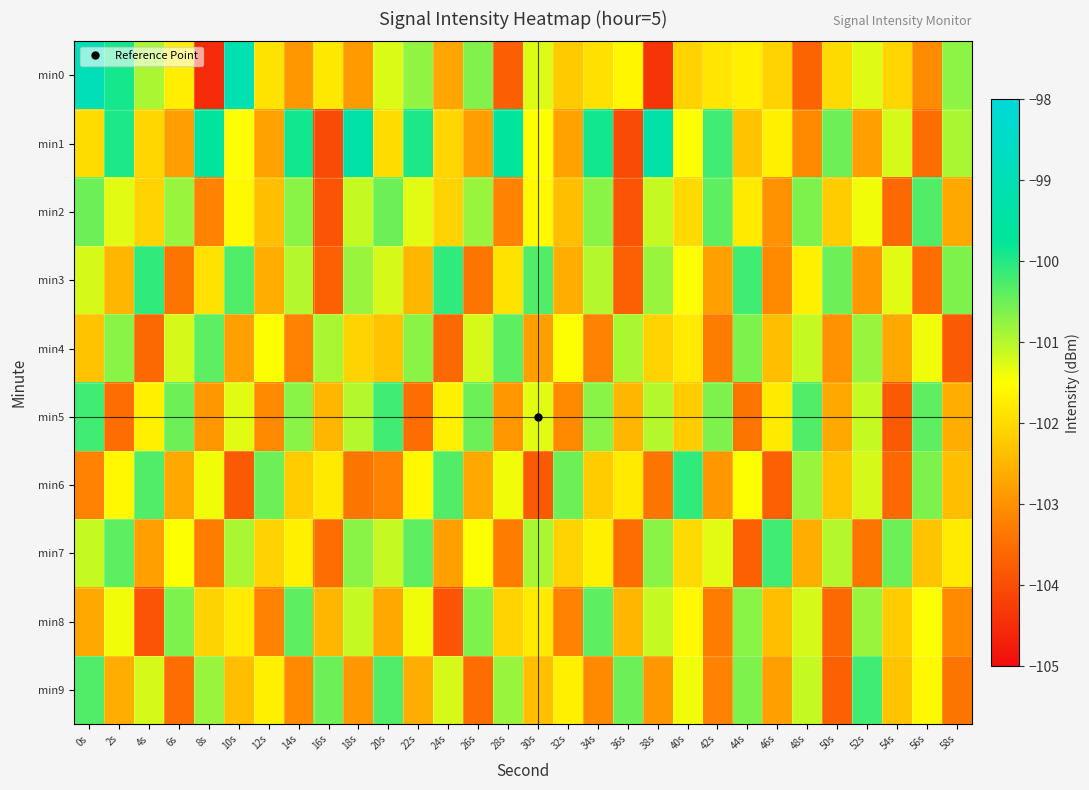

Reading left to right, list all the values displayed in this chart.

min0: 0s=-98.9	2s=-99.9	4s=-100.9	6s=-101.7	8s=-104.5	10s=-99.1	12s=-101.9	14s=-102.9	16s=-101.8	18s=-102.9	20s=-101.3	22s=-100.8	24s=-102.7	26s=-100.6	28s=-103.7	30s=-101.3	32s=-102.2	34s=-101.9	36s=-101.6	38s=-104.4	40s=-102.1	42s=-101.8	44s=-101.7	46s=-102.1	48s=-103.7	50s=-102.0	52s=-101.3	54s=-102.1	56s=-103.1	58s=-100.7
min1: 0s=-102.0	2s=-99.9	4s=-102.0	6s=-102.8	8s=-99.6	10s=-101.5	12s=-102.8	14s=-99.9	16s=-104.0	18s=-99.3	20s=-102.0	22s=-99.9	24s=-102.0	26s=-102.8	28s=-99.6	30s=-101.5	32s=-102.8	34s=-99.9	36s=-104.0	38s=-99.3	40s=-101.5	42s=-100.2	44s=-102.3	46s=-101.7	48s=-103.1	50s=-100.5	52s=-102.8	54s=-101.2	56s=-103.5	58s=-100.9
min2: 0s=-100.5	2s=-101.3	4s=-102.1	6s=-100.8	8s=-103.2	10s=-101.6	12s=-102.4	14s=-100.7	16s=-103.9	18s=-101.1	20s=-100.5	22s=-101.3	24s=-102.1	26s=-100.8	28s=-103.2	30s=-101.6	32s=-102.4	34s=-100.7	36s=-103.9	38s=-101.1	40s=-102.0	42s=-100.4	44s=-101.8	46s=-103.0	48s=-100.6	50s=-102.2	52s=-101.4	54s=-103.6	56s=-100.3	58s=-102.7
min3: 0s=-101.2	2s=-102.5	4s=-100.1	6s=-103.4	8s=-101.9	10s=-100.3	12s=-102.6	14s=-101.0	16s=-103.7	18s=-100.8	20s=-101.2	22s=-102.5	24s=-100.1	26s=-103.4	28s=-101.9	30s=-100.3	32s=-102.6	34s=-101.0	36s=-103.7	38s=-100.8	40s=-101.5	42s=-102.8	44s=-100.2	46s=-103.1	48s=-101.7	50s=-100.5	52s=-102.9	54s=-101.3	56s=-103.5	58s=-100.6
min4: 0s=-102.3	2s=-100.7	4s=-103.6	6s=-101.2	8s=-100.4	10s=-102.8	12s=-101.5	14s=-103.2	16s=-100.9	18s=-102.1	20s=-102.3	22s=-100.7	24s=-103.6	26s=-101.2	28s=-100.4	30s=-102.8	32s=-101.5	34s=-103.2	36s=-100.9	38s=-102.1	40s=-101.8	42s=-103.3	44s=-100.6	46s=-102.4	48s=-101.1	50s=-103.0	52s=-100.8	54s=-102.7	56s=-101.4	58s=-103.8
min5: 0s=-100.2	2s=-103.5	4s=-101.7	6s=-100.5	8s=-102.9	10s=-101.3	12s=-103.1	14s=-100.7	16s=-102.5	18s=-101.0	20s=-100.2	22s=-103.5	24s=-101.7	26s=-100.5	28s=-102.9	30s=-101.3	32s=-103.1	34s=-100.7	36s=-102.5	38s=-101.0	40s=-102.2	42s=-100.6	44s=-103.4	46s=-101.8	48s=-100.3	50s=-102.7	52s=-101.1	54s=-103.8	56s=-100.4	58s=-102.6
min6: 0s=-103.2	2s=-101.6	4s=-100.3	6s=-102.7	8s=-101.4	10s=-103.8	12s=-100.5	14s=-102.2	16s=-101.8	18s=-103.4	20s=-103.2	22s=-101.6	24s=-100.3	26s=-102.7	28s=-101.4	30s=-103.8	32s=-100.5	34s=-102.2	36s=-101.8	38s=-103.4	40s=-100.1	42s=-102.9	44s=-101.5	46s=-103.7	48s=-100.8	50s=-102.3	52s=-101.2	54s=-103.6	56s=-100.6	58s=-102.4
min7: 0s=-101.1	2s=-100.4	4s=-102.8	6s=-101.5	8s=-103.3	10s=-100.9	12s=-102.1	14s=-101.7	16s=-103.5	18s=-100.7	20s=-101.1	22s=-100.4	24s=-102.8	26s=-101.5	28s=-103.3	30s=-100.9	32s=-102.1	34s=-101.7	36s=-103.5	38s=-100.7	40s=-102.0	42s=-101.3	44s=-103.7	46s=-100.2	48s=-102.6	50s=-101.0	52s=-103.4	54s=-100.5	56s=-102.3	58s=-101.8
min8: 0s=-102.7	2s=-101.4	4s=-103.9	6s=-100.6	8s=-102.1	10s=-101.8	12s=-103.2	14s=-100.4	16s=-102.5	18s=-101.1	20s=-102.7	22s=-101.4	24s=-103.9	26s=-100.6	28s=-102.1	30s=-101.8	32s=-103.2	34s=-100.4	36s=-102.5	38s=-101.1	40s=-101.6	42s=-103.3	44s=-100.7	46s=-102.4	48s=-101.2	50s=-103.6	52s=-100.8	54s=-102.2	56s=-101.5	58s=-103.1
min9: 0s=-100.3	2s=-102.6	4s=-101.2	6s=-103.5	8s=-100.8	10s=-102.4	12s=-101.7	14s=-103.1	16s=-100.5	18s=-102.9	20s=-100.3	22s=-102.6	24s=-101.2	26s=-103.5	28s=-100.8	30s=-102.4	32s=-101.7	34s=-103.1	36s=-100.5	38s=-102.9	40s=-101.4	42s=-103.2	44s=-100.6	46s=-102.8	48s=-101.1	50s=-103.7	52s=-100.2	54s=-102.3	56s=-101.6	58s=-103.4